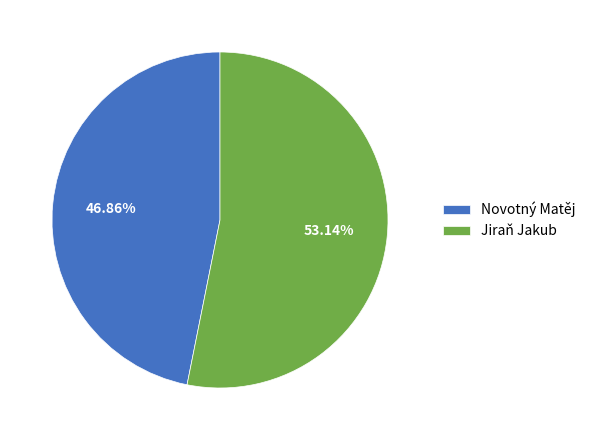

Combined, what portion of the pie is Jiraň Jakub and Novotný Matěj?

100.0%